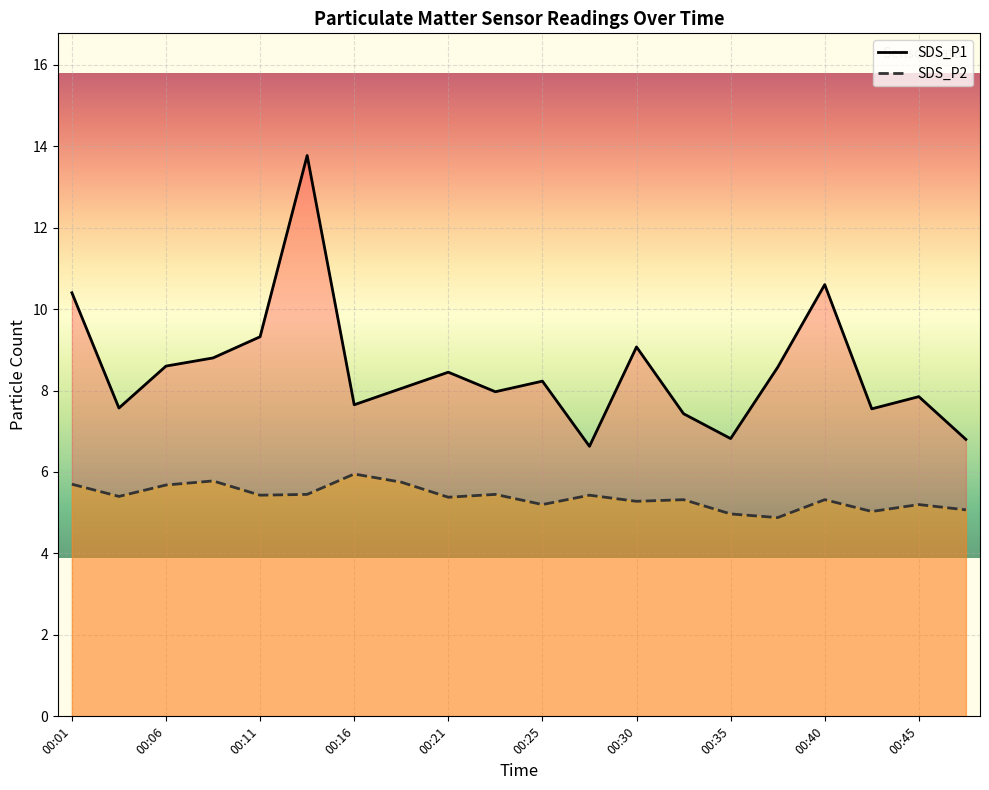

The SDS_P2 series shows 5.3 at 00:30. True or false?

True